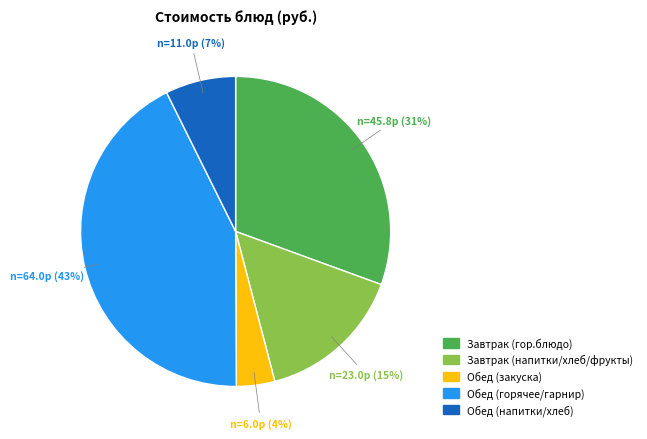

Is there any slice that represents more than half of the pie?

No